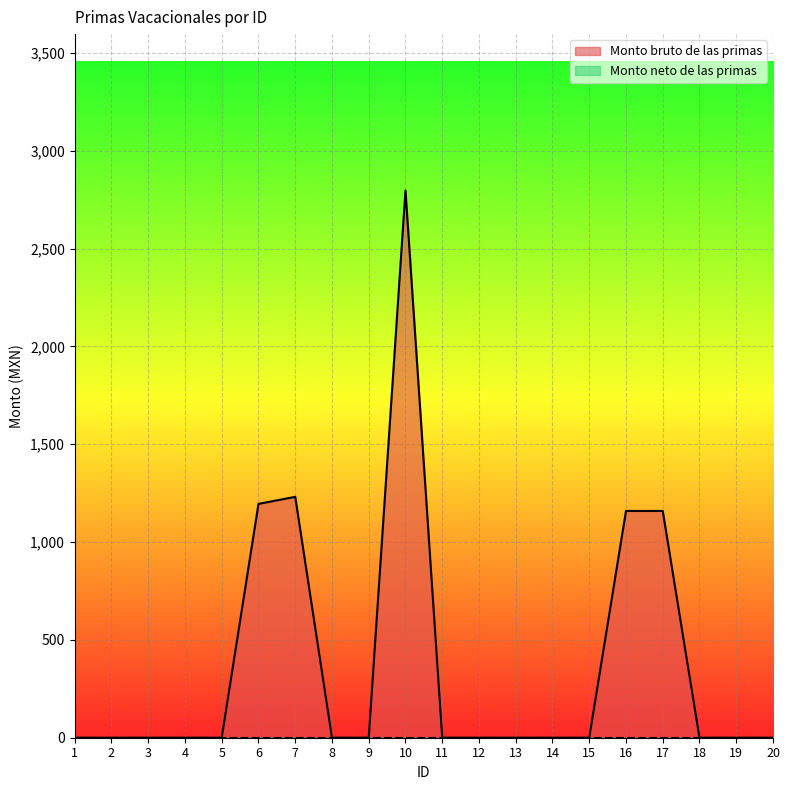

Rank the categories by value from lowest to highest.

1, 2, 3, 4, 5, 8, 9, 11, 12, 13, 14, 15, 18, 19, 20, 16, 17, 6, 7, 10